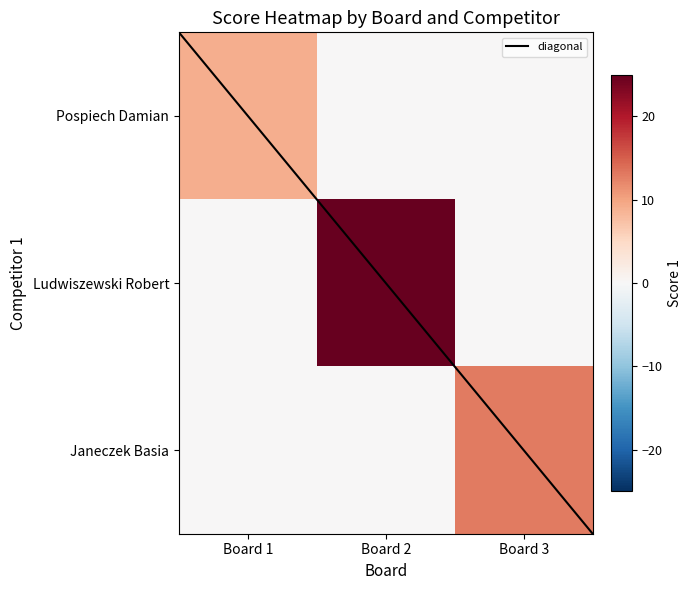

Rank the categories by Janeczek Basia value from lowest to highest.

Board 1, Board 2, Board 3